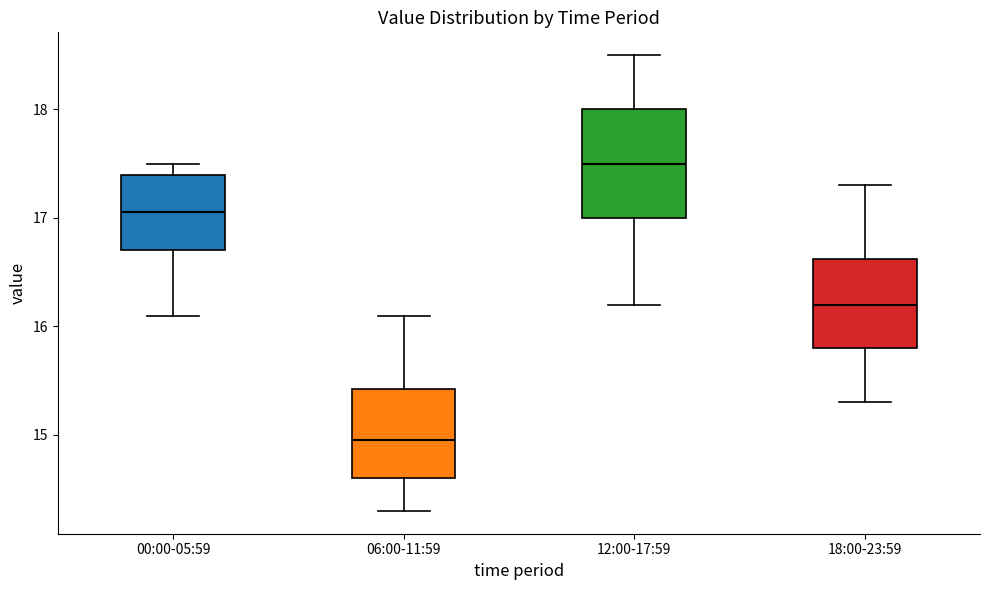

Comparing the boxes themselves (not the whiskers), which one is the tallest?

12:00-17:59